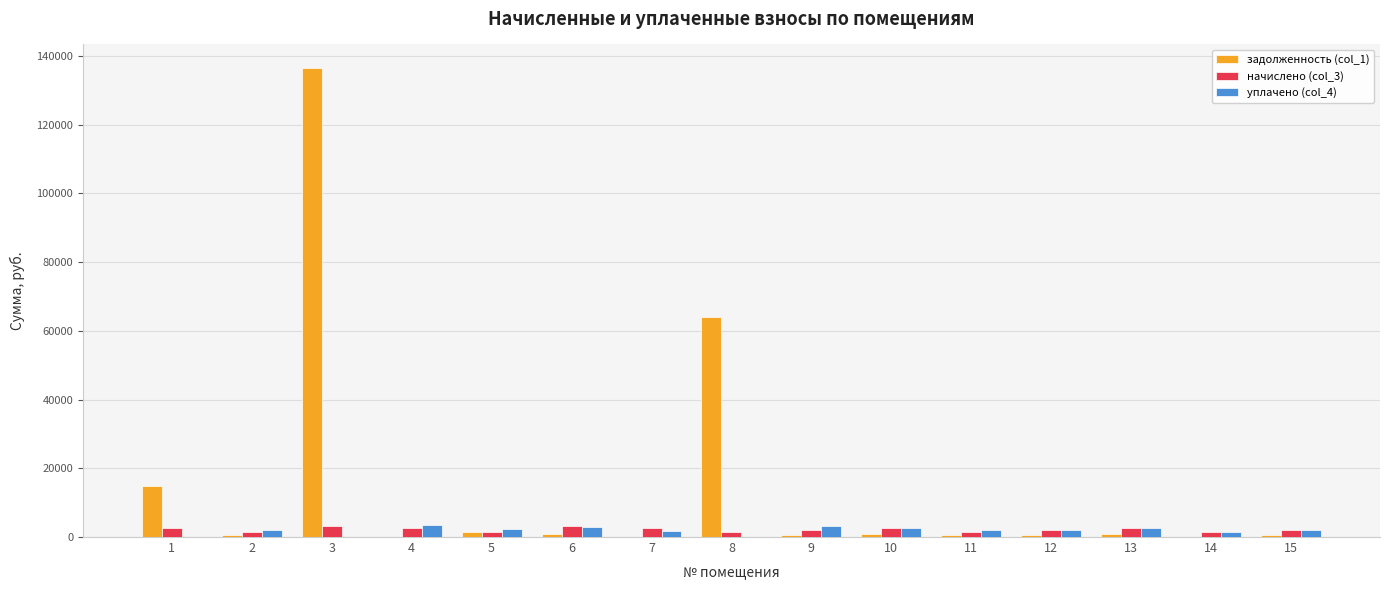

What is the maximum value for начислено (col_3)?

3160.8